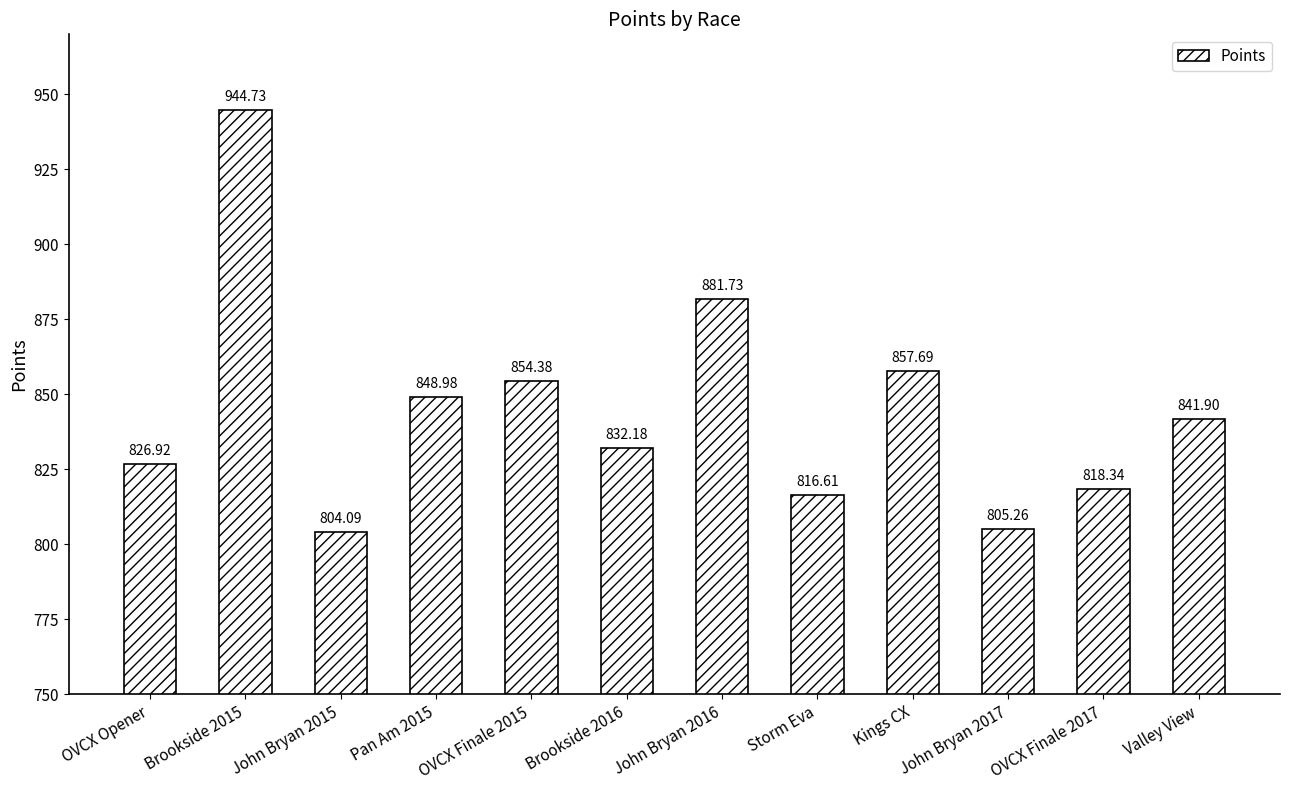

Which category has the lowest value across all series?

John Bryan 2015